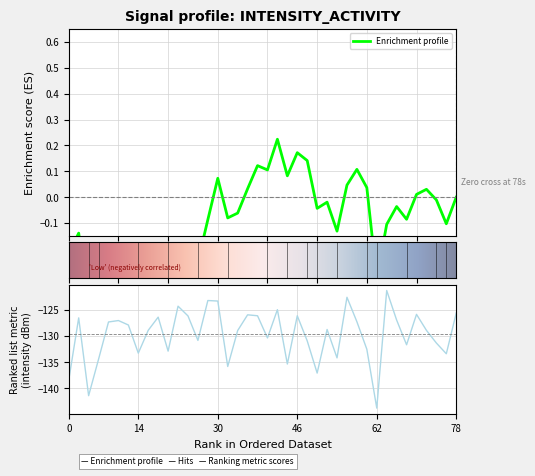

How many points are higher than both their immediate neighbors (excluding endpoints)?

12